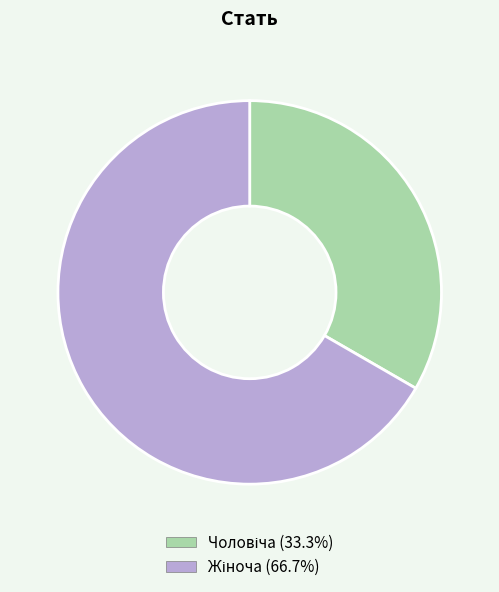

Is there a majority slice in this chart?

Yes